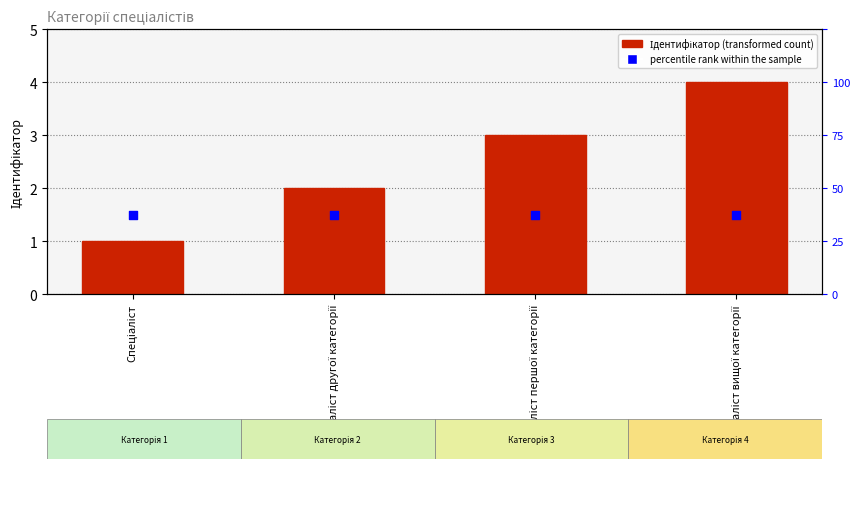

Which series has the largest total across all categories?

Ідентифікатор